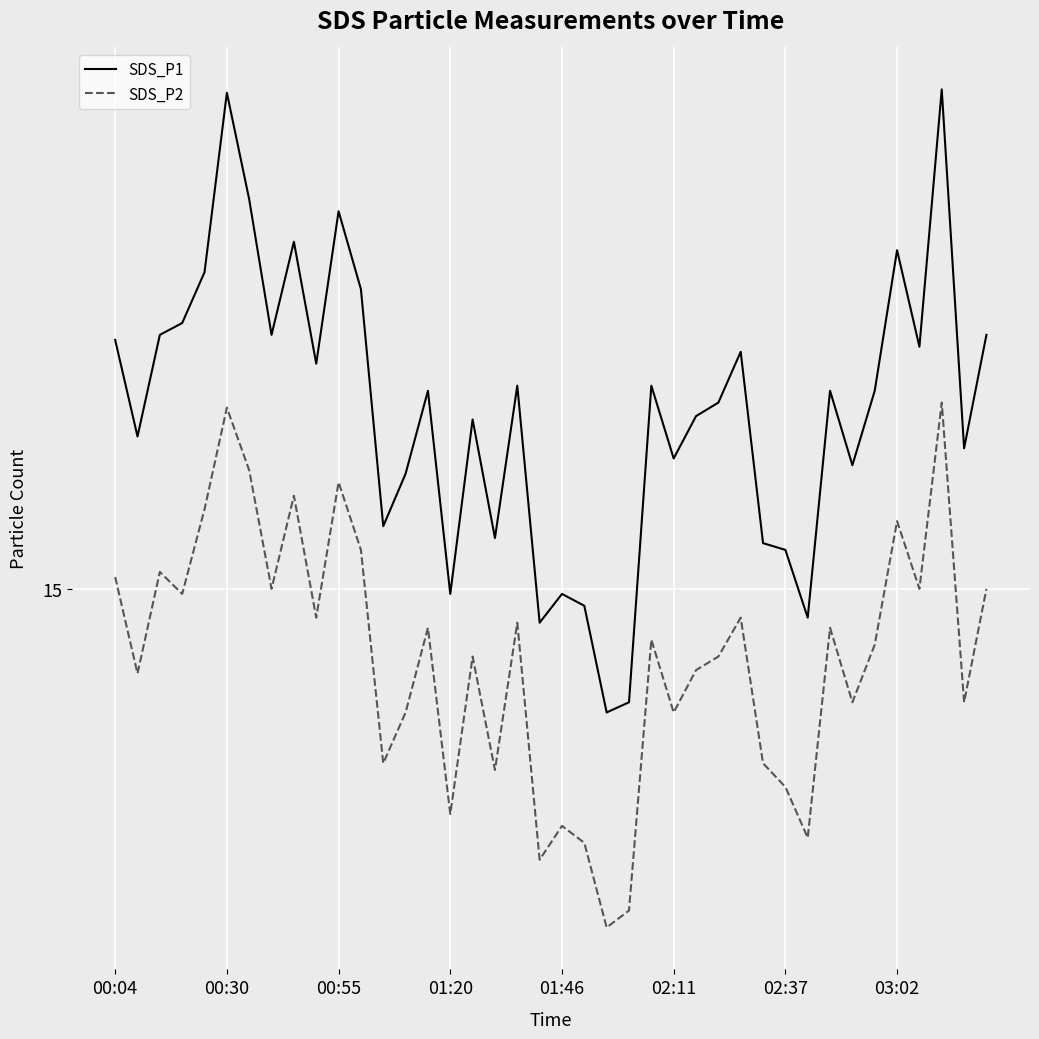

Is this an area chart (filled region under the line)?

No